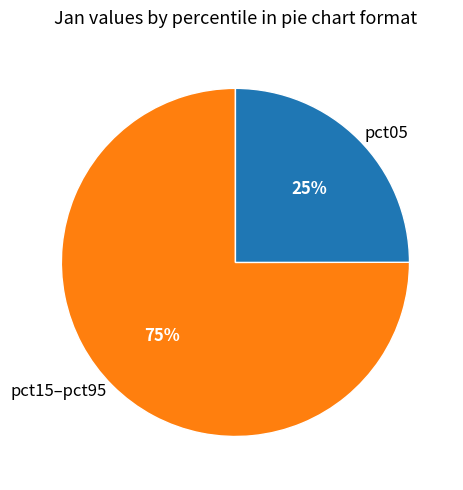

Do pct15–pct95 and pct05 together represent more than half of the pie?

Yes